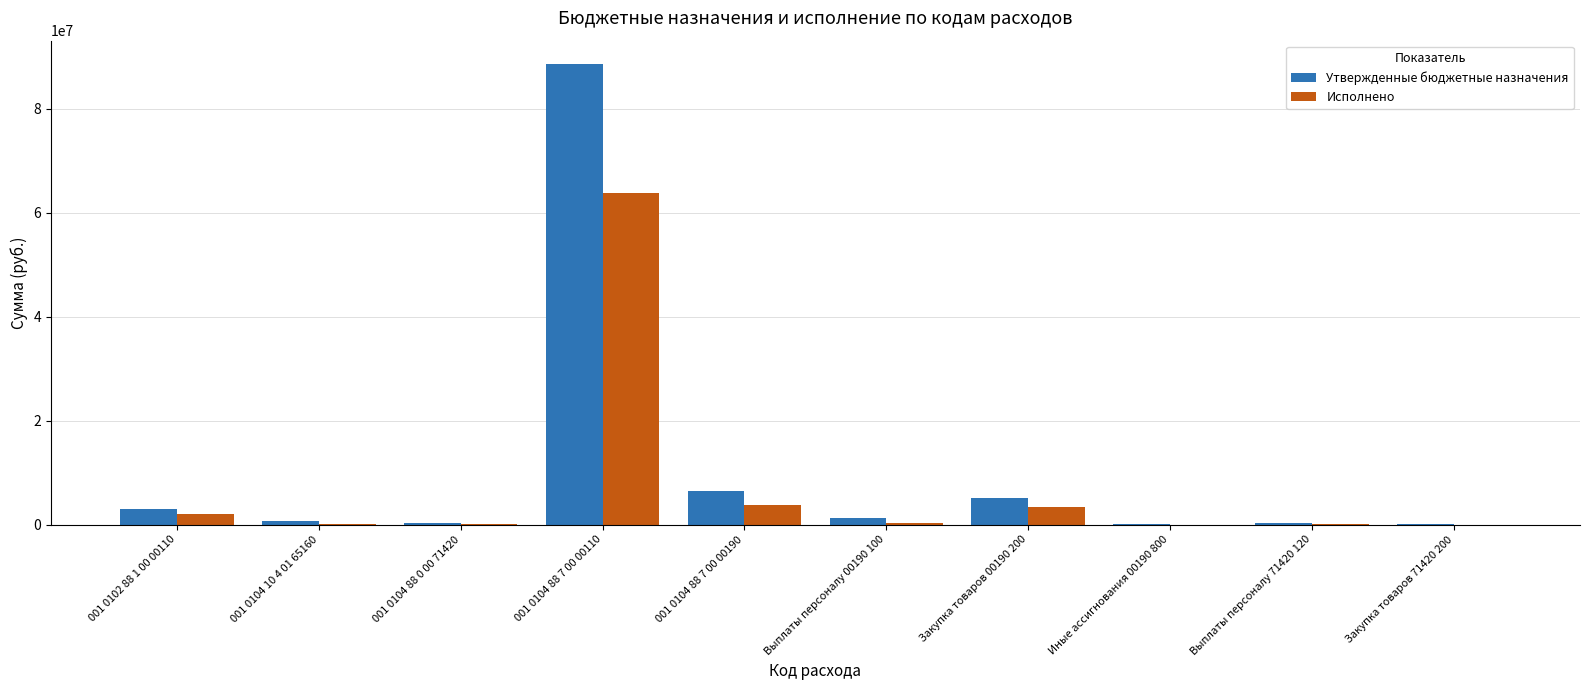

Read the Утвержденные бюджетные назначения value at Закупка товаров 00190 200.

5140065.0